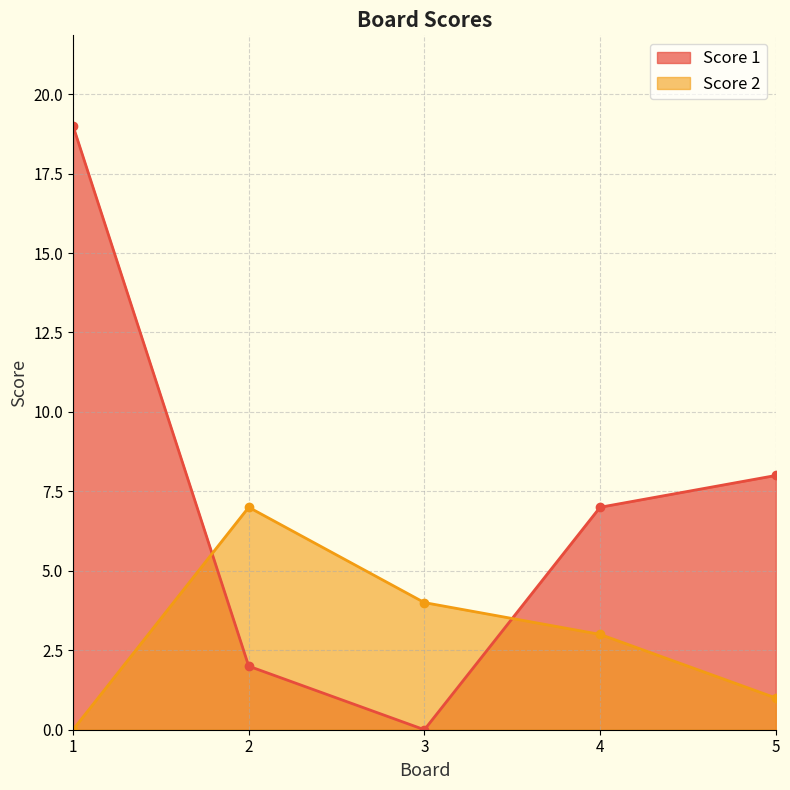

At 4, list the series in order from largest to smallest.

Score 1, Score 2